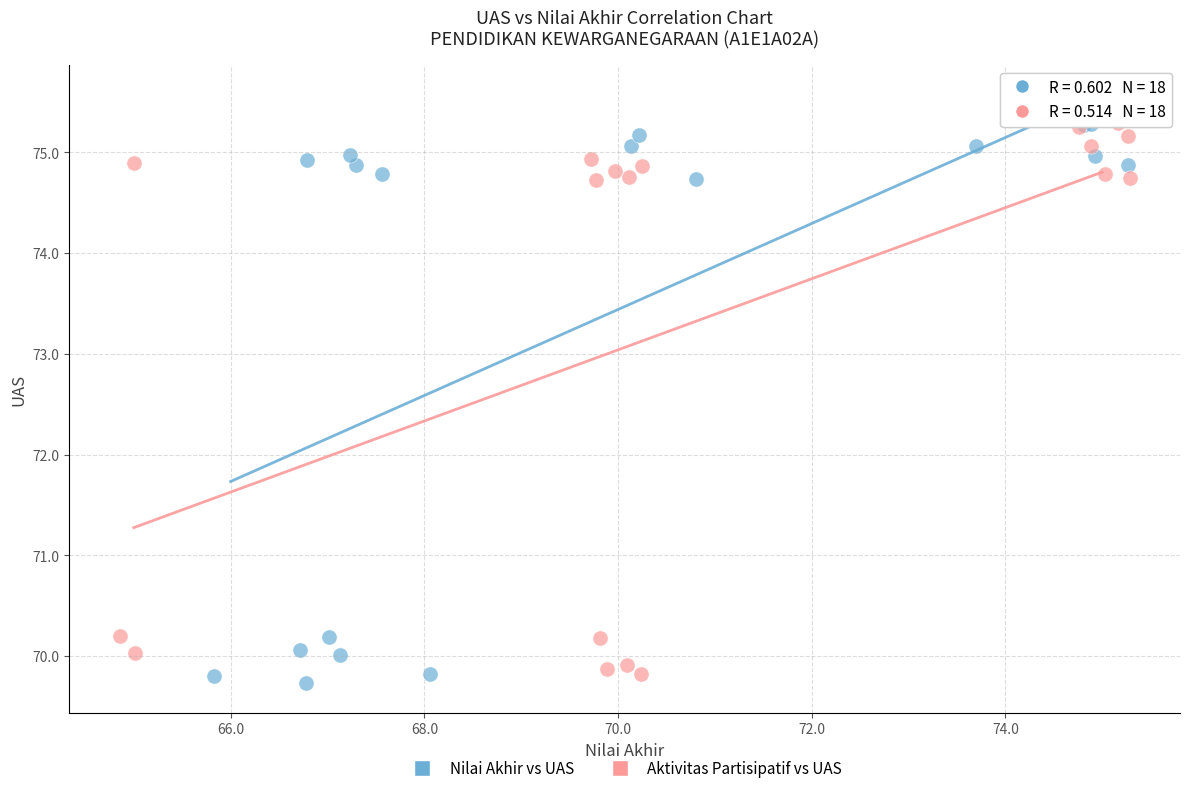

Which series has the widest spread of Y values?

Nilai Akhir vs UAS